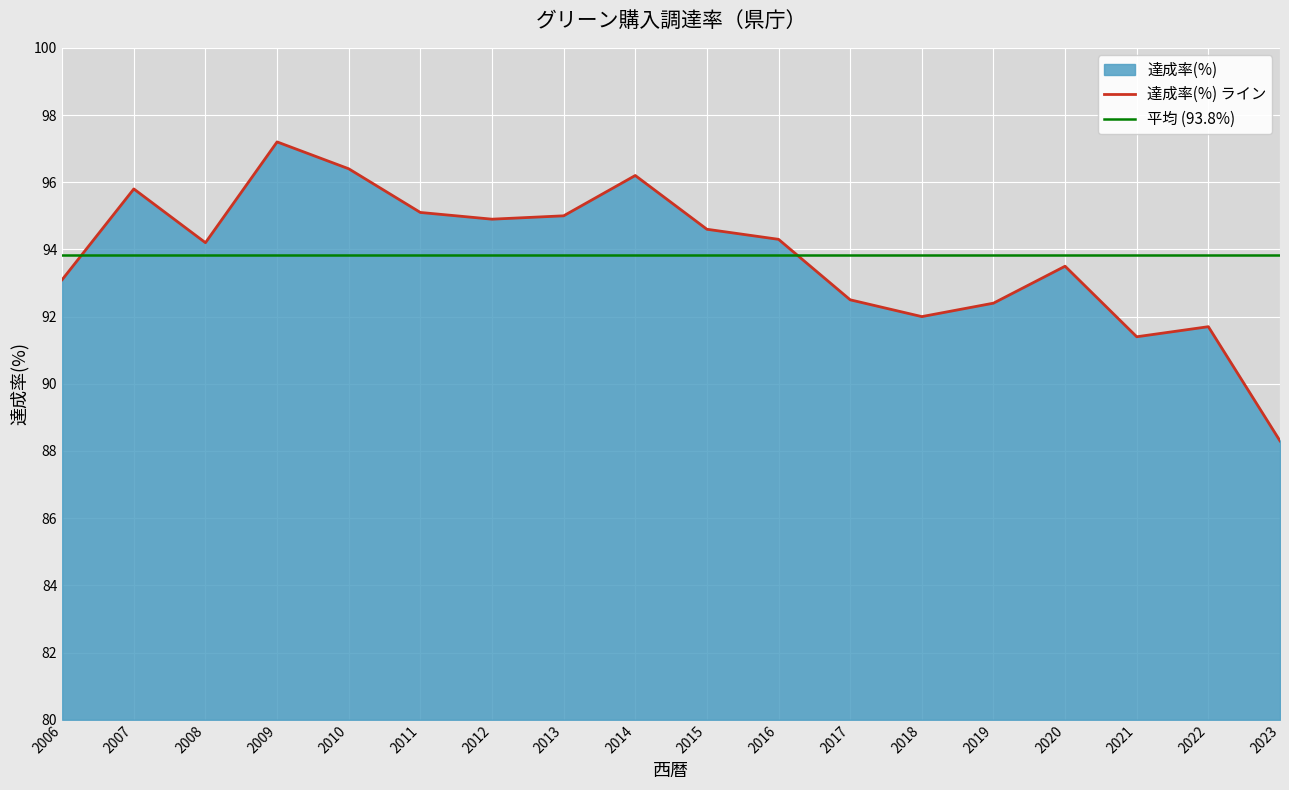

Rank the categories by value from lowest to highest.

2023, 2021, 2022, 2018, 2019, 2017, 2006, 2020, 2008, 2016, 2015, 2012, 2013, 2011, 2007, 2014, 2010, 2009